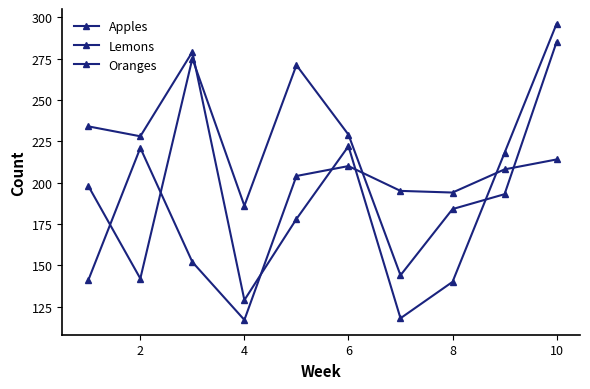

How many lines are shown in the chart?

3